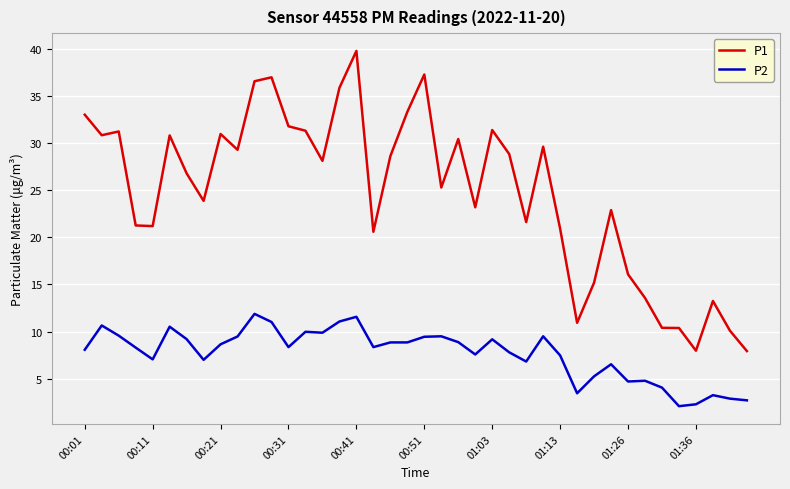

What is the lowest value of the P2 series?

2.1